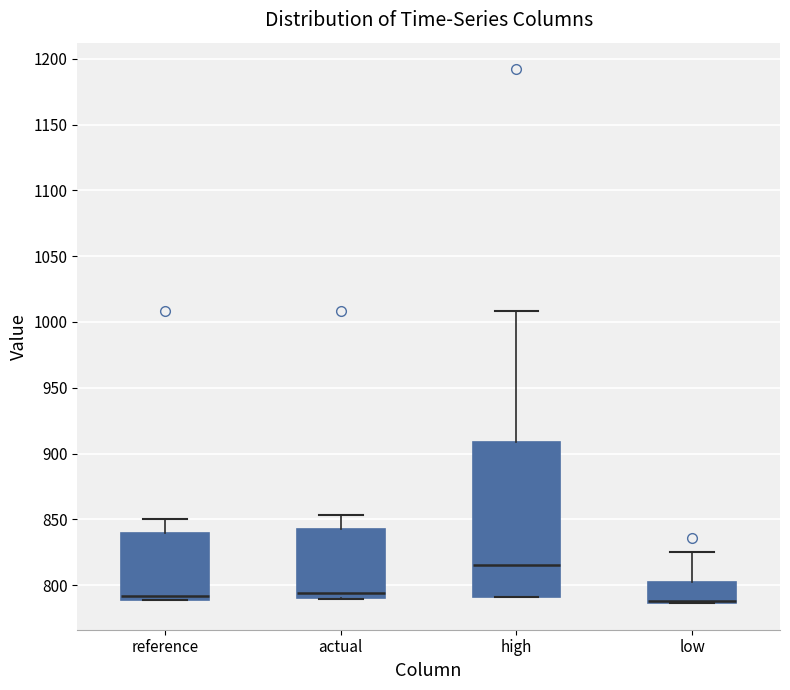

Which box is the tallest, from its lower edge to its upper edge?

high